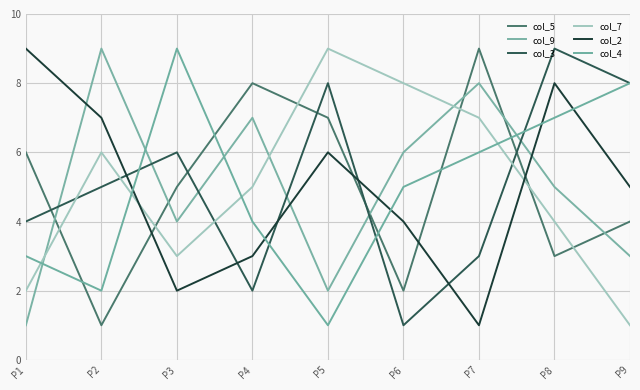

What is the value of the col_9 point at the 2nd from the left?

9